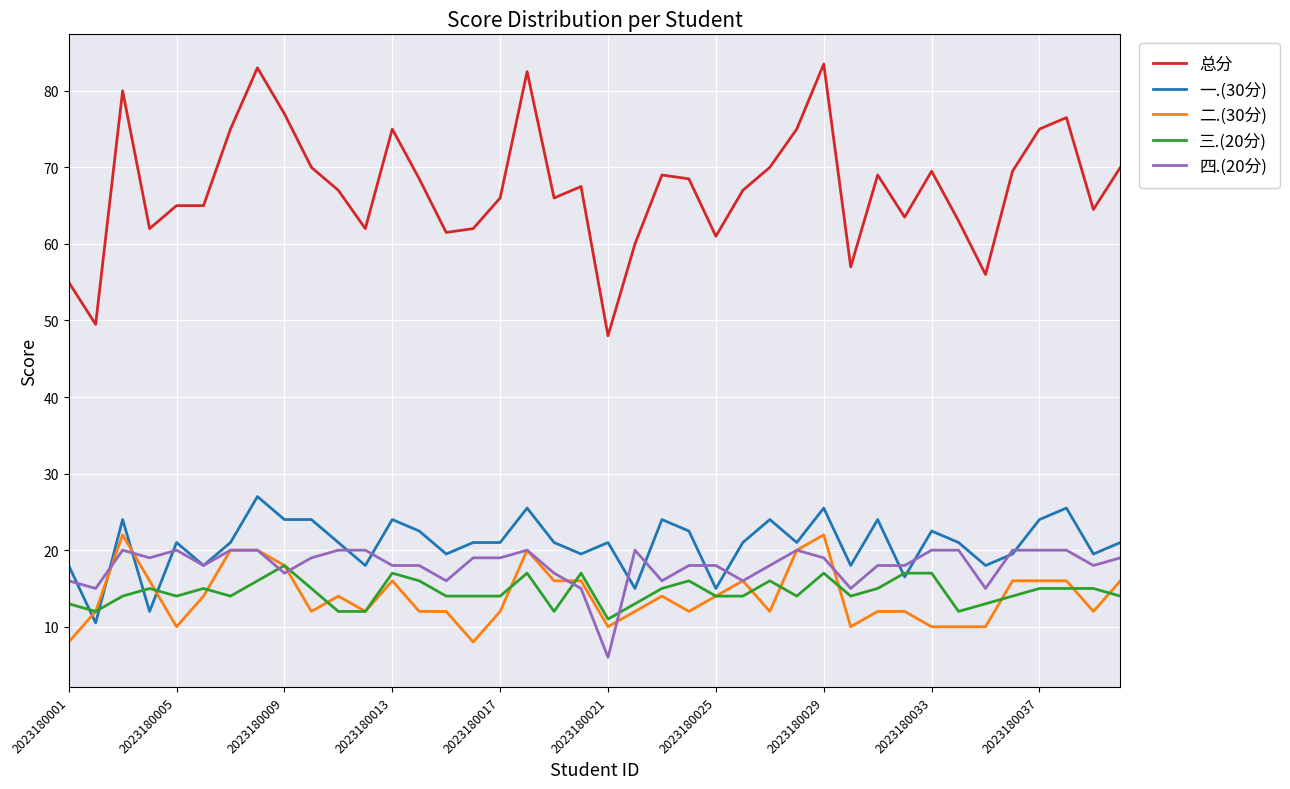

What is the maximum value shown in the chart?

83.5